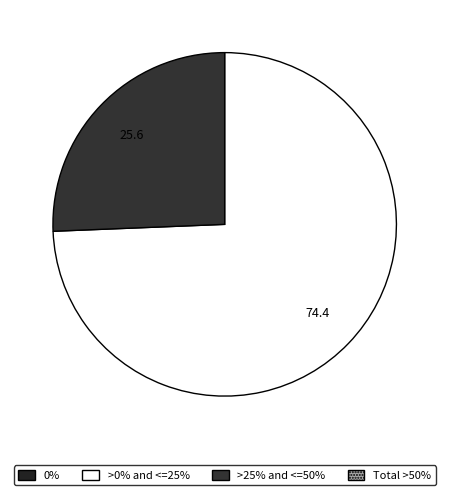

How many slices are in this pie chart?

2